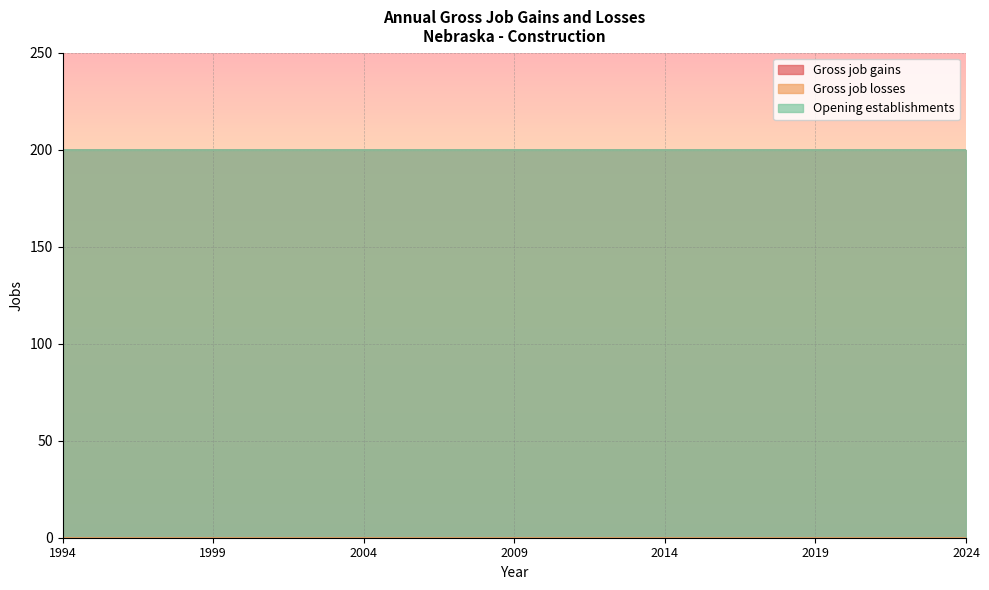

Where is Opening establishments nearest to the value 200?

1994